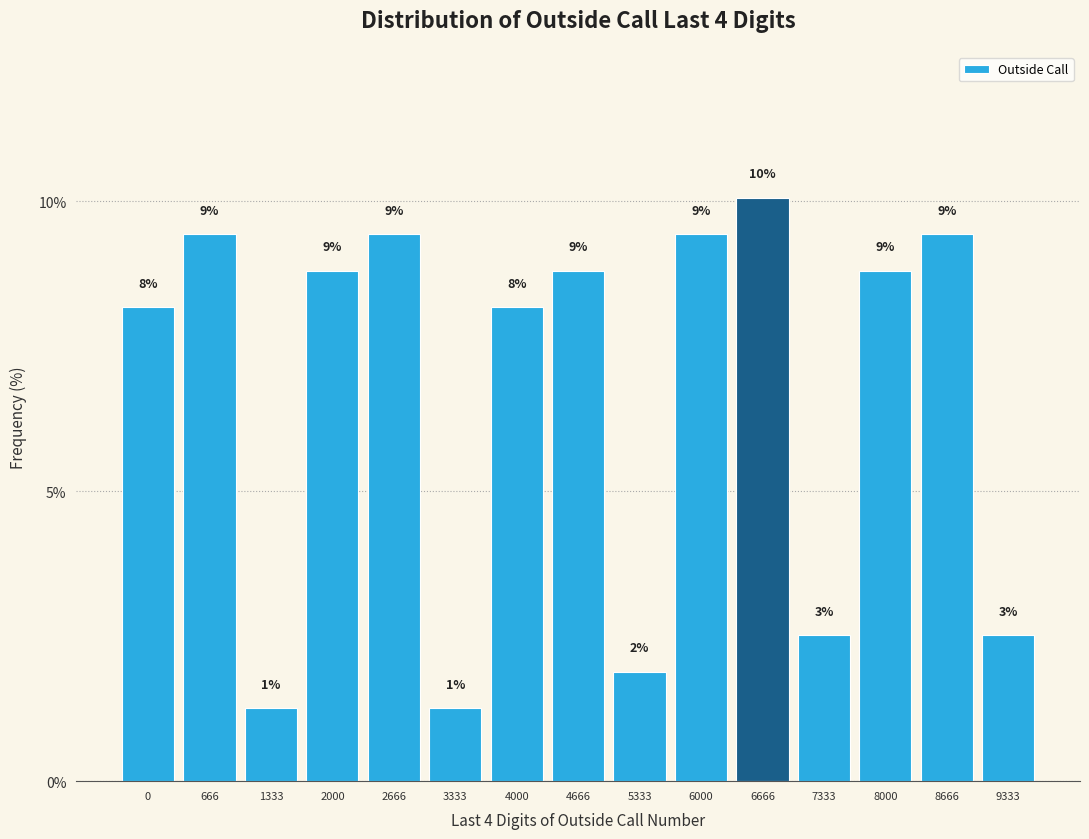

Are the bars horizontal?

No